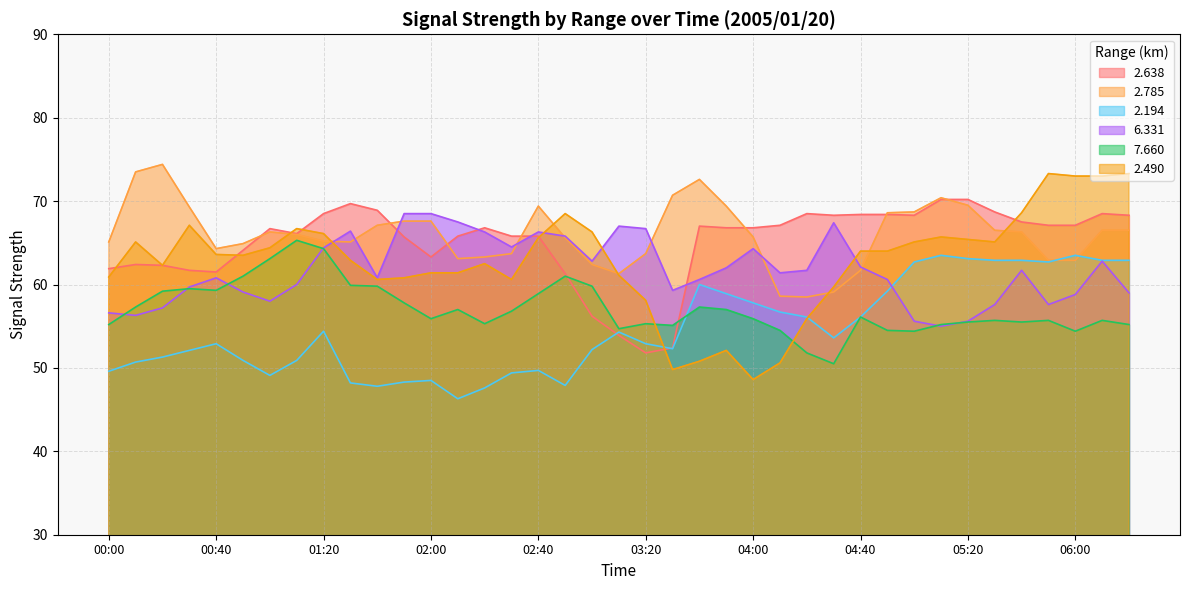

Reading right to left, what are all the values shown in this chart?

  2.638: 68.3	68.5	67.1	67.1	67.5	68.7	70.2	70.2	68.3	68.4	68.4	68.3	68.5	67.1	66.8	66.8	67.0	52.4	51.8	53.9	56.2	61.3	65.8	65.8	66.8	65.8	63.3	65.7	68.9	69.7	68.5	66.1	66.7	64.1	61.5	61.7	62.3	62.4	61.9
  2.785: 66.5	66.5	62.9	62.9	66.3	66.5	69.5	70.4	68.7	68.6	61.7	59.1	58.5	58.6	65.7	69.4	72.6	70.7	63.7	61.3	62.4	65.6	69.4	63.7	63.3	63.1	67.6	67.6	67.1	65.1	65.2	66.0	66.3	64.9	64.3	69.3	74.4	73.5	65.1
  2.194: 62.9	62.9	63.5	62.7	62.9	62.9	63.1	63.5	62.7	59.2	56.1	53.6	56.1	56.7	57.8	58.9	60.0	52.3	52.9	54.3	52.2	47.9	49.7	49.4	47.6	46.3	48.5	48.3	47.8	48.2	54.4	50.9	49.1	50.9	52.9	52.1	51.3	50.7	49.6
  6.331: 59.0	62.8	58.8	57.6	61.7	57.6	55.6	55.0	55.6	60.6	62.1	67.4	61.7	61.4	64.3	62.0	60.6	59.3	66.7	67.0	62.8	65.8	66.3	64.5	66.3	67.5	68.5	68.5	60.8	66.4	64.4	60.0	58.0	59.1	60.8	59.7	57.2	56.3	56.6
  7.660: 55.2	55.7	54.4	55.7	55.5	55.7	55.5	55.2	54.4	54.5	56.1	50.5	51.8	54.5	55.9	57.0	57.3	55.1	55.3	54.7	59.8	61.0	58.9	56.8	55.3	57.0	55.9	57.8	59.8	59.9	64.3	65.3	63.1	61.0	59.3	59.5	59.2	57.3	55.2
  2.490: 73.3	73.0	73.0	73.3	68.6	65.1	65.4	65.7	65.1	64.0	64.0	59.7	55.9	50.6	48.6	52.1	50.8	49.8	58.1	61.1	66.3	68.5	65.6	60.6	62.5	61.4	61.4	60.8	60.6	62.9	66.1	66.7	64.4	63.5	63.6	67.1	62.3	65.1	60.9